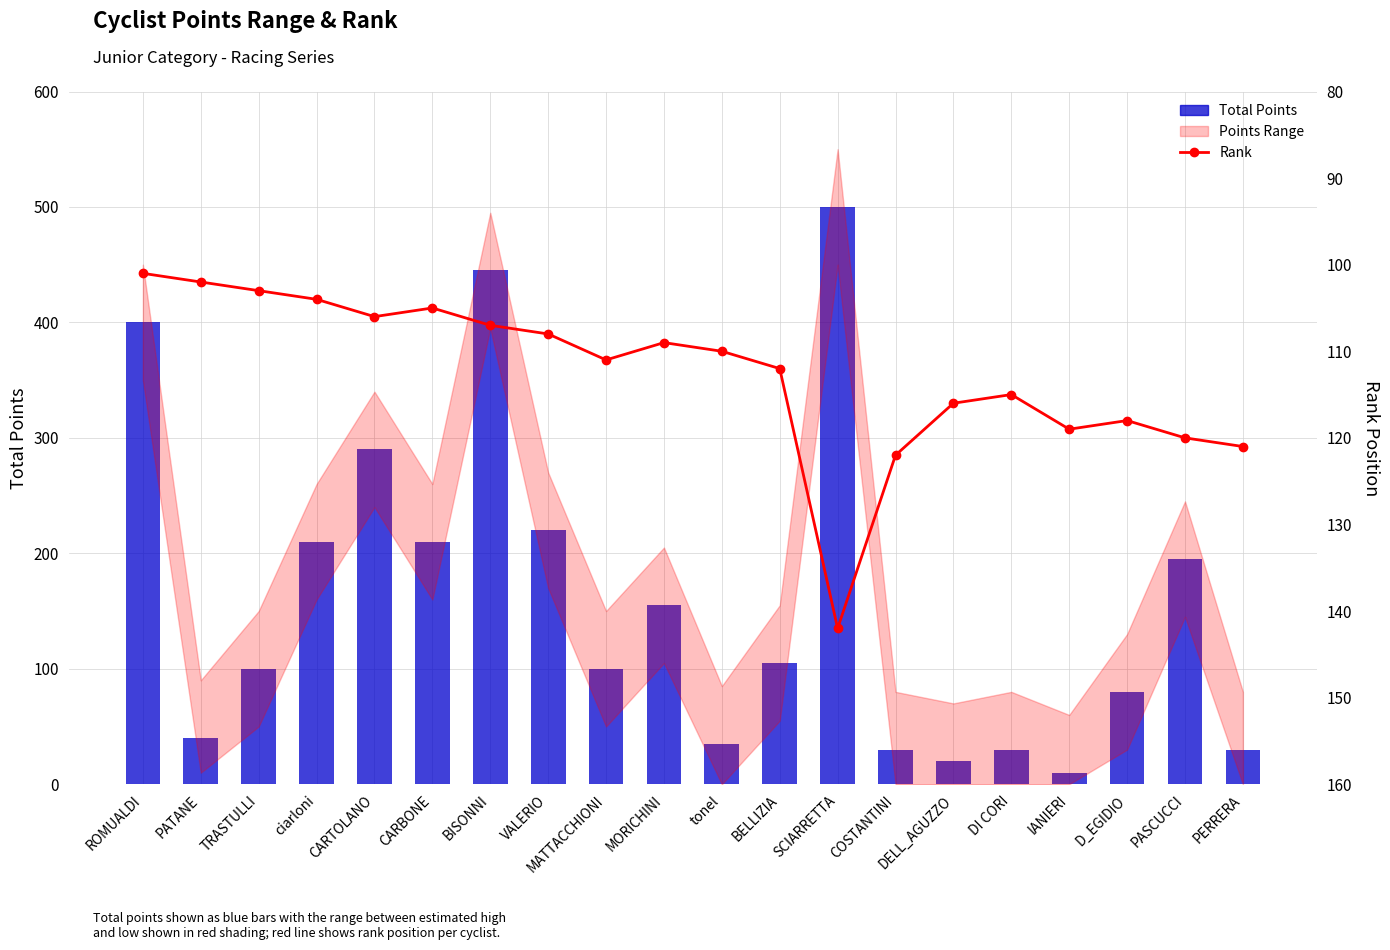

What is the minimum value for Total Points?

10